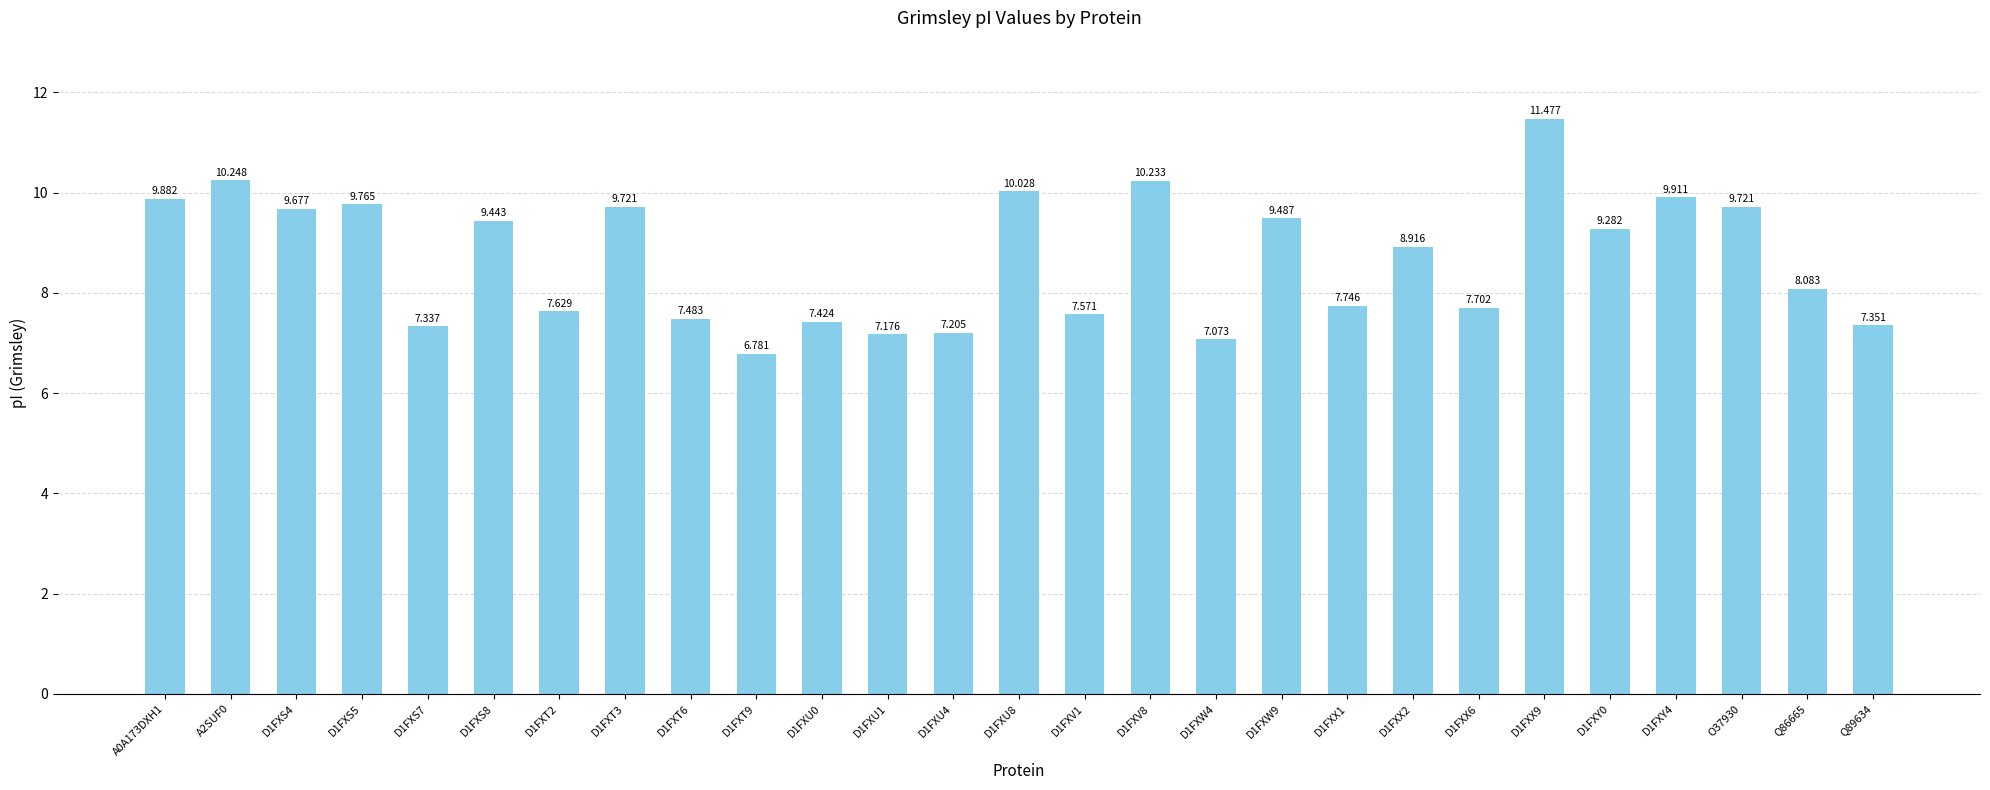

What is the sum of the values at D1FXU4 and D1FXU0?

14.6